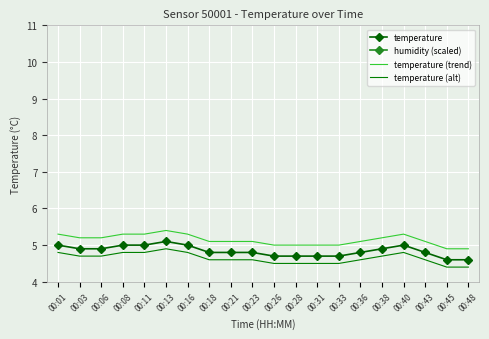

True or false: humidity (scaled) and temperature intersect in this chart.

False